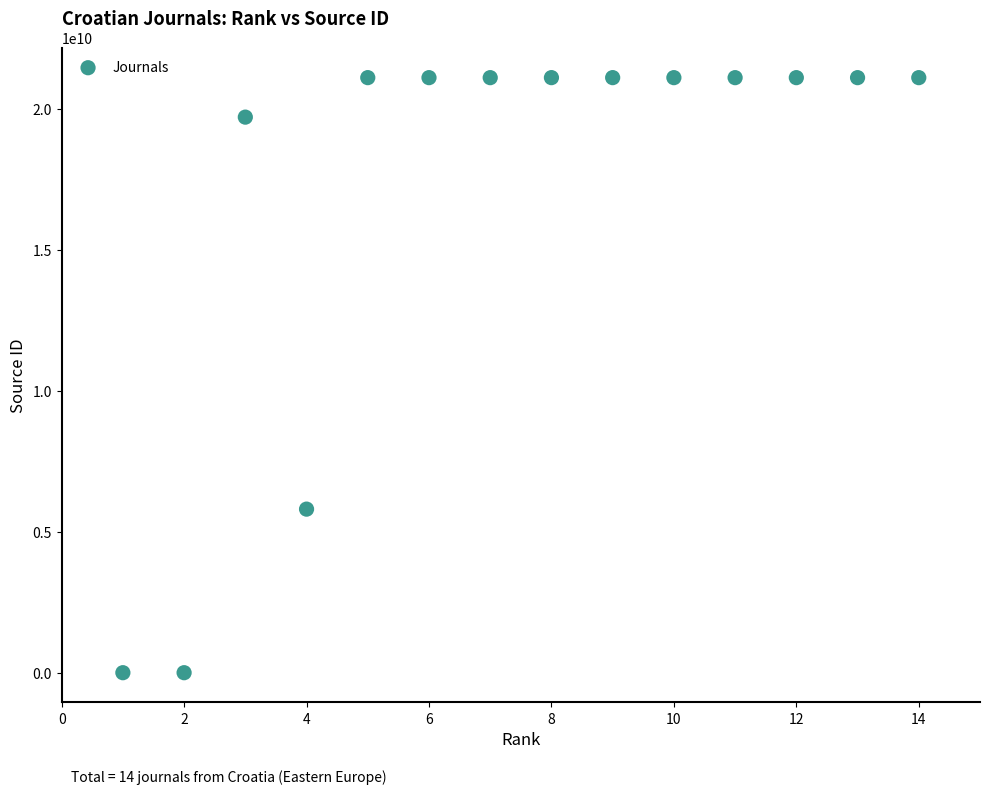

What is the range of Y values (max minus min)?

21101108027